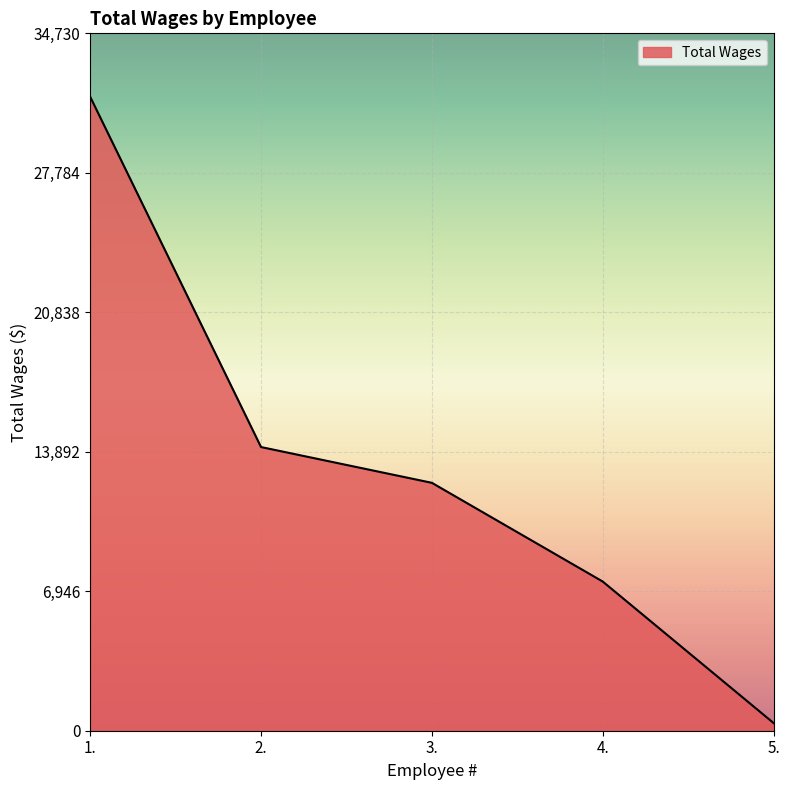

How many lines are shown in the chart?

1